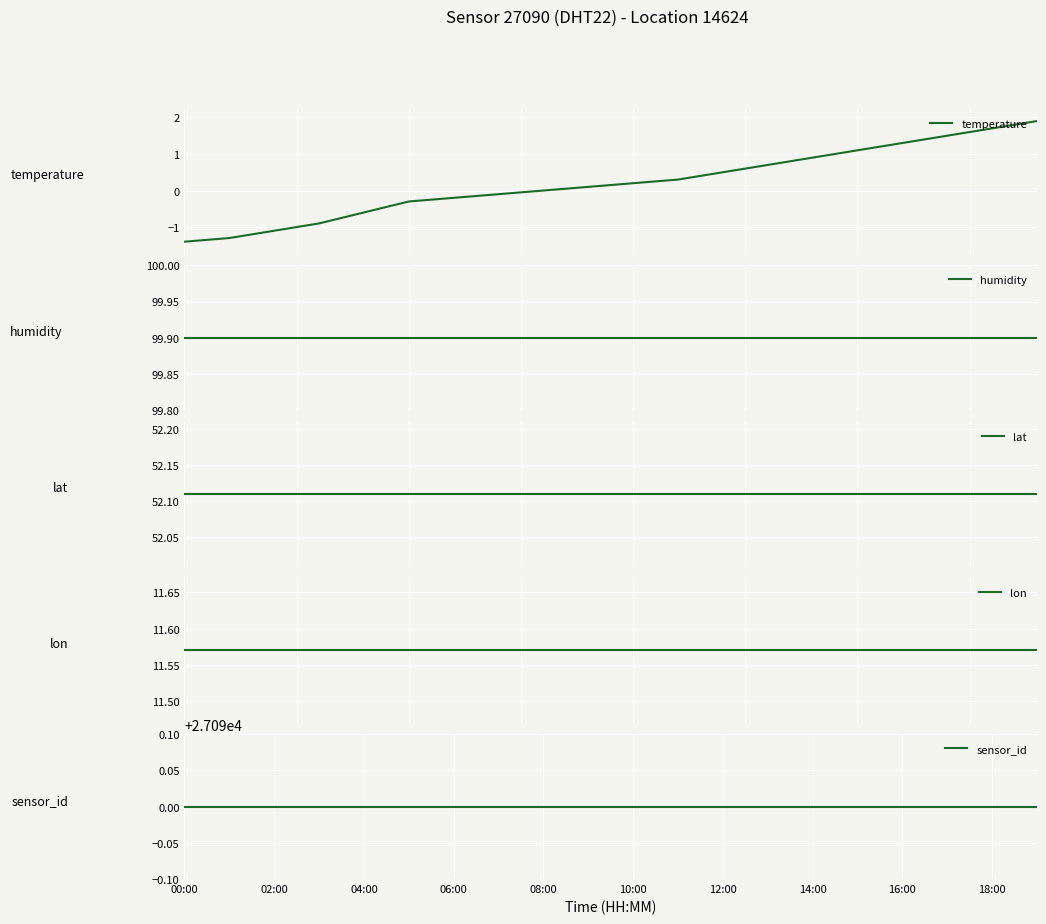

What is the value of the humidity point at the 8th from the left?

99.9